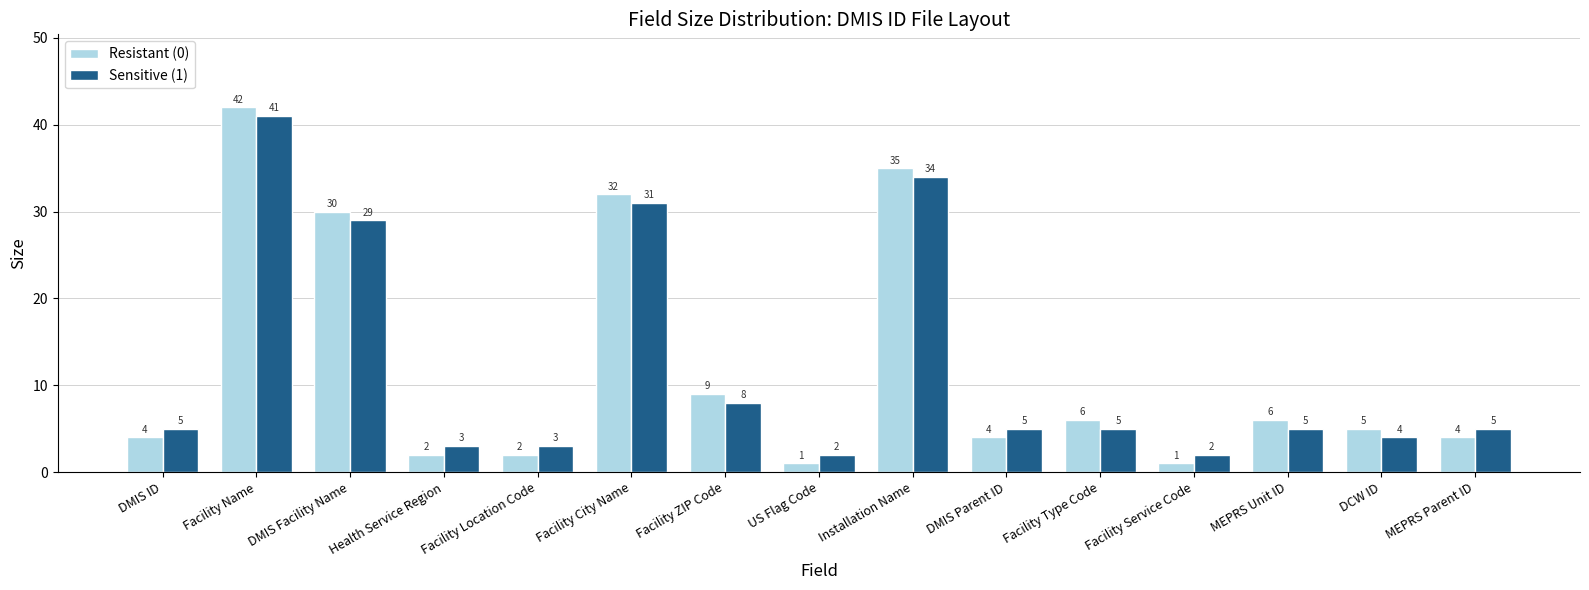

The Sensitive (1) series shows 7 at DCW ID. True or false?

False